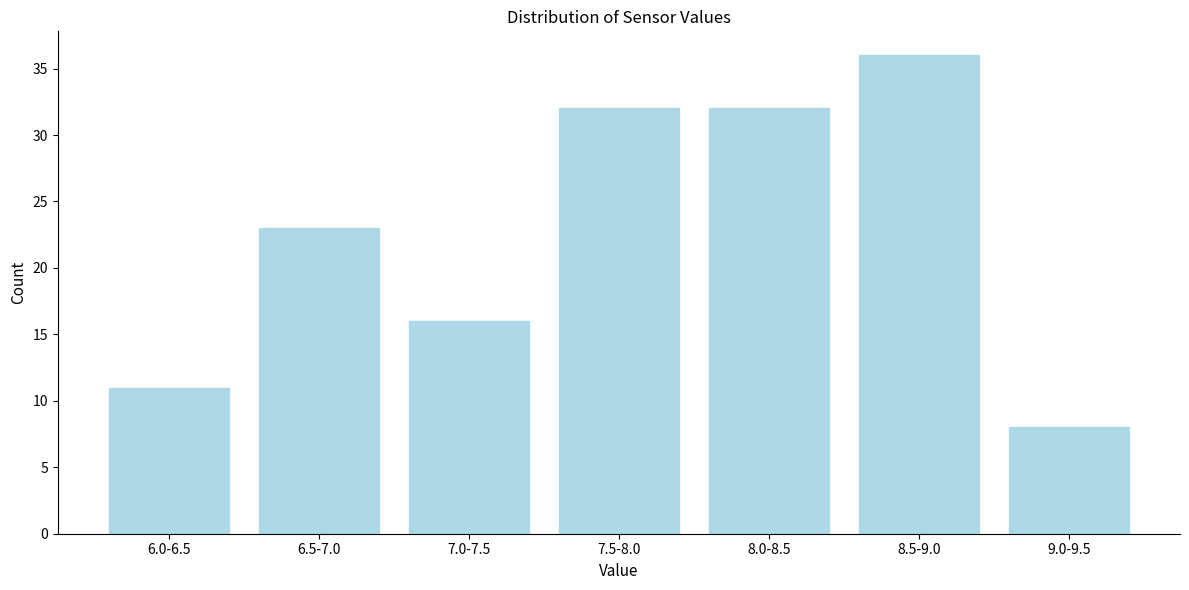

Reading left to right, transcribe all the data shown in this chart.

11	23	16	32	32	36	8